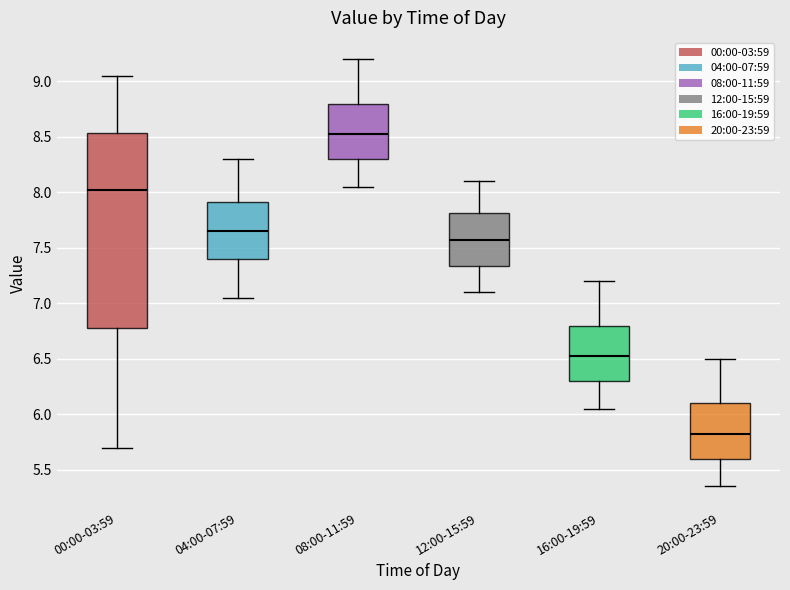

Reading left to right, transcribe this box plot: for each box, give where its median line is, the range the box spans, and where its two whiskers end, as read against the y-axis. The values are not printed on the chart, so give them approximately, as read against the axis.

00:00-03:59: median 8.05, box 6.80 to 8.55, whiskers 5.70 to 9.05
04:00-07:59: median 7.65, box 7.40 to 7.90, whiskers 7.05 to 8.30
08:00-11:59: median 8.55, box 8.30 to 8.80, whiskers 8.05 to 9.20
12:00-15:59: median 7.60, box 7.35 to 7.80, whiskers 7.10 to 8.10
16:00-19:59: median 6.55, box 6.30 to 6.80, whiskers 6.05 to 7.20
20:00-23:59: median 5.85, box 5.60 to 6.10, whiskers 5.35 to 6.50